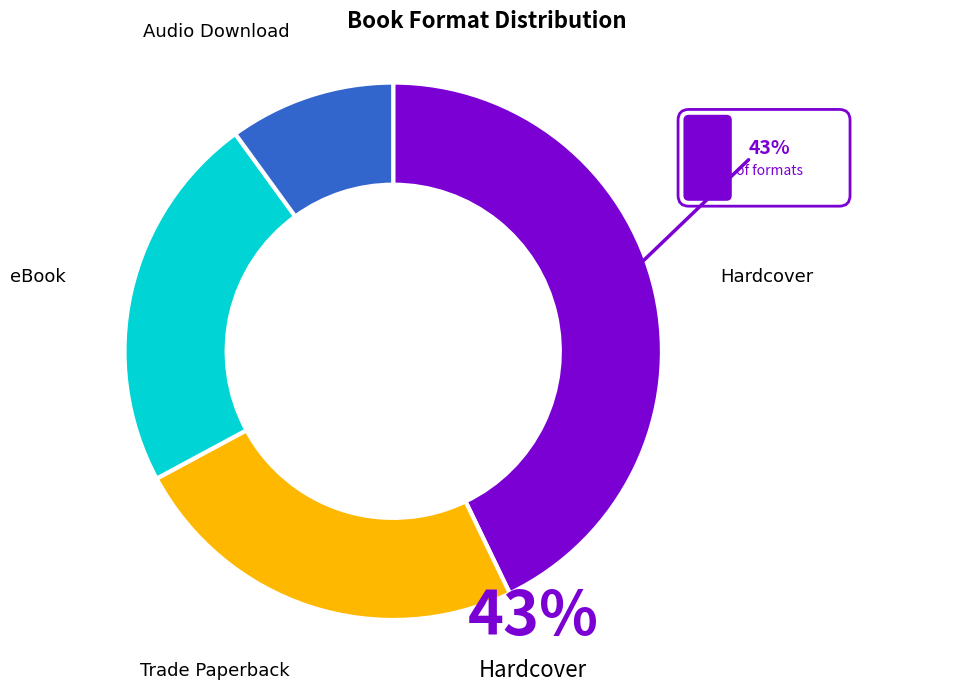

Is there a majority slice in this chart?

No